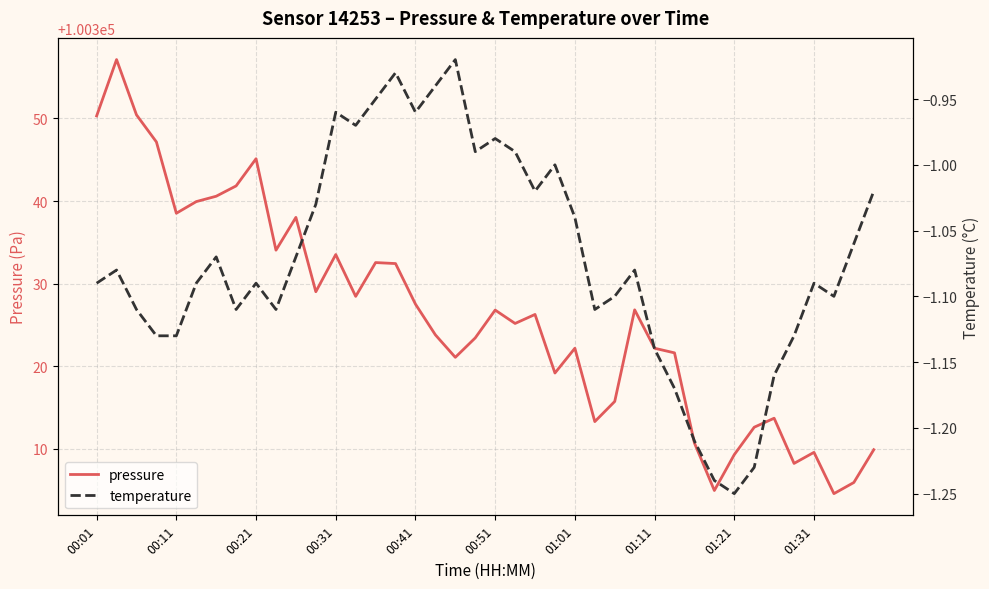

Where is pressure nearest to the value 100330?

11